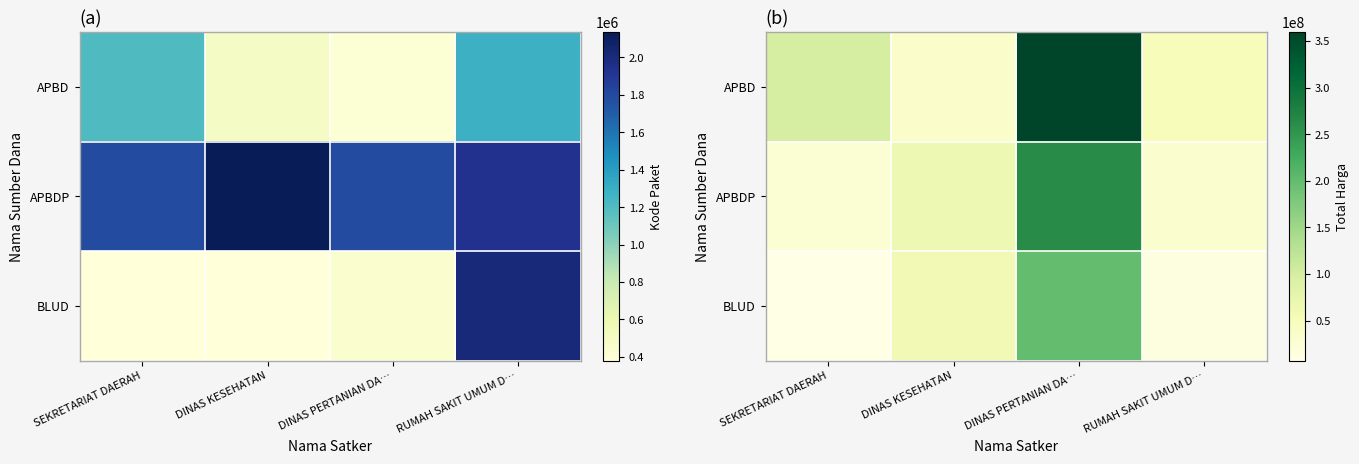

Is the value of APBDP at SEKRETARIAT DAERAH greater than the value of BLUD at RUMAH SAKIT UMUM D…?

Yes